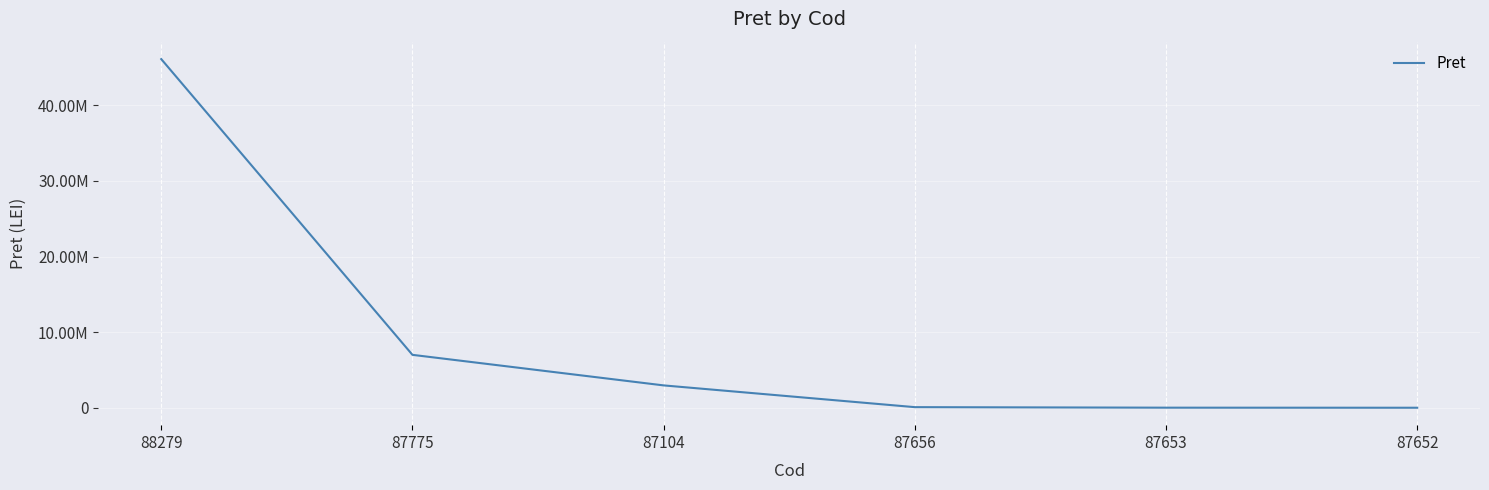

List the labels in order of value, largest first.

88279, 87775, 87104, 87656, 87653, 87652